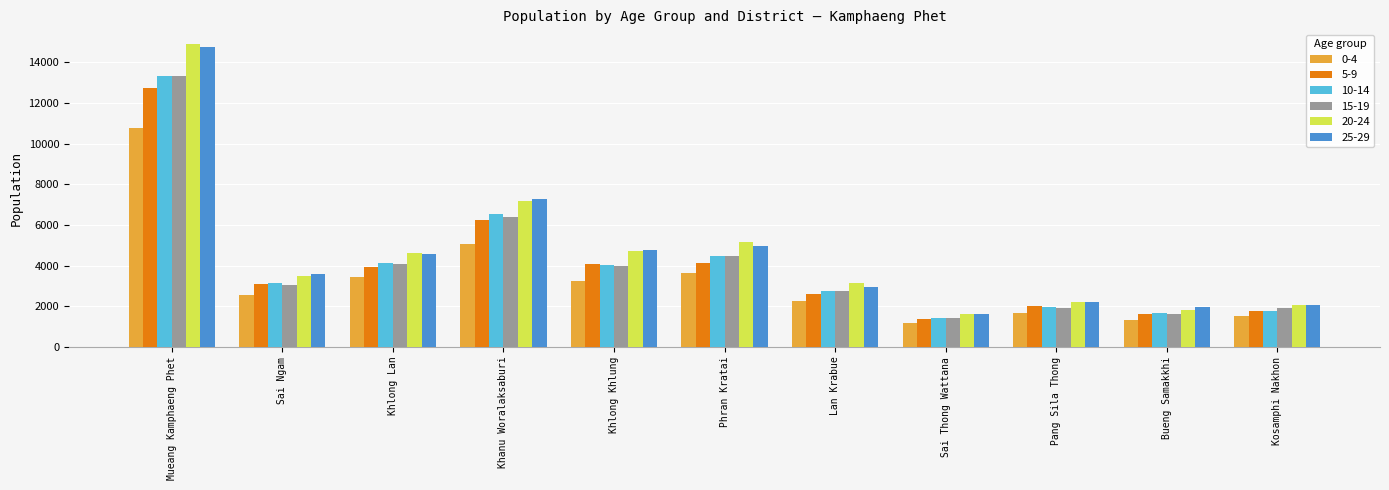

What is the sum of all 5-9 values?

43600